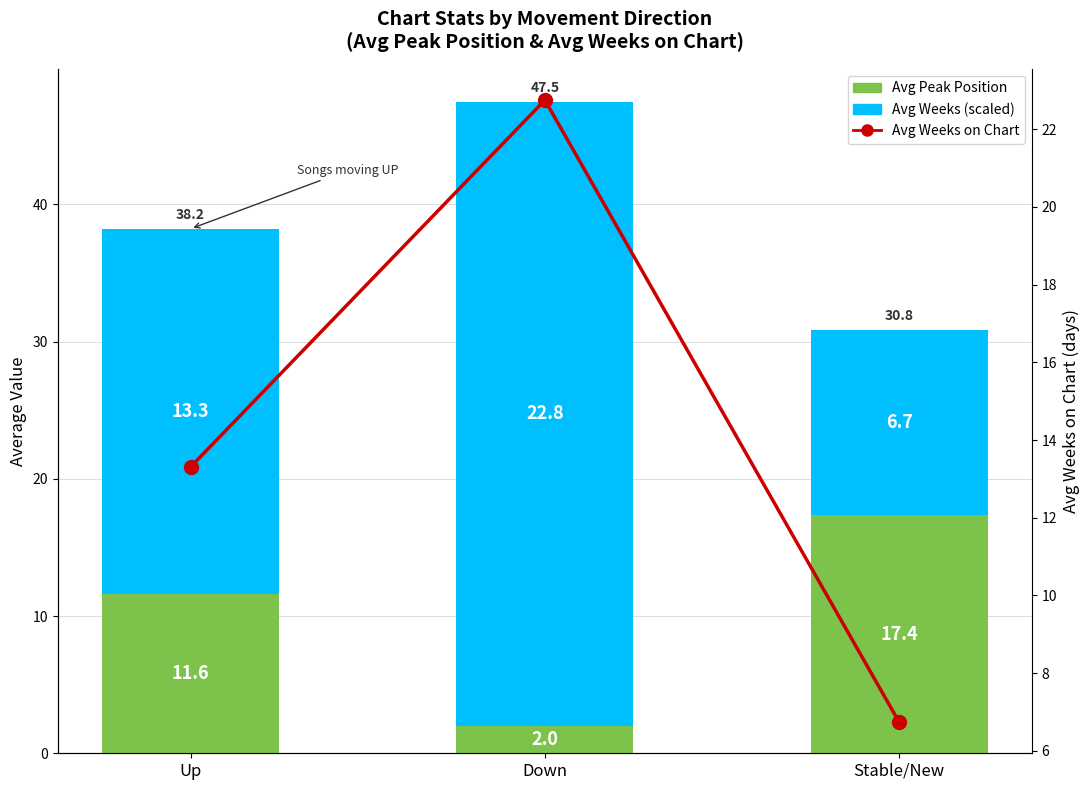

The Avg Peak Position series shows 7.0 at Up. True or false?

False